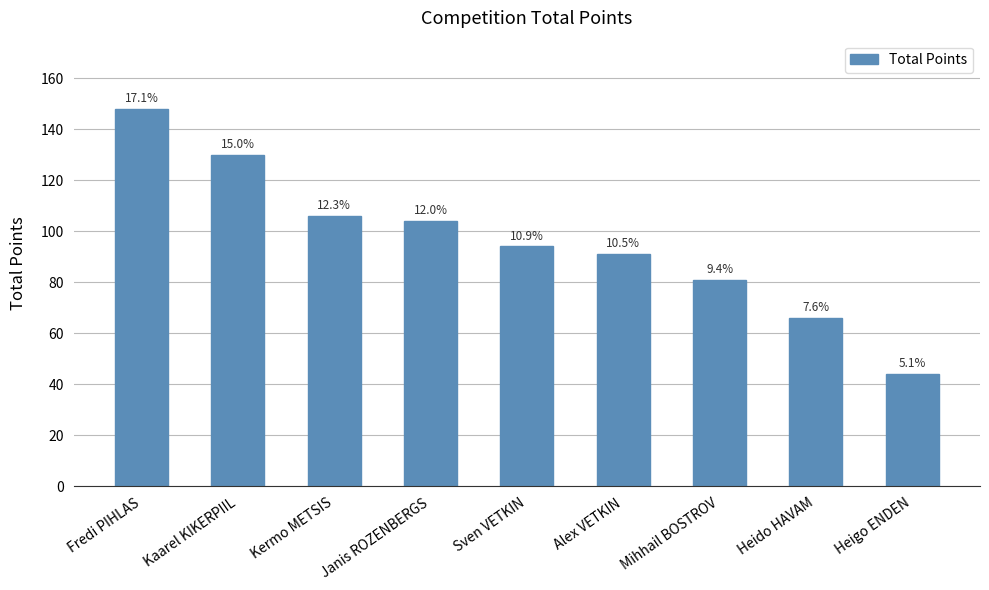

How many bars are there in total?

9